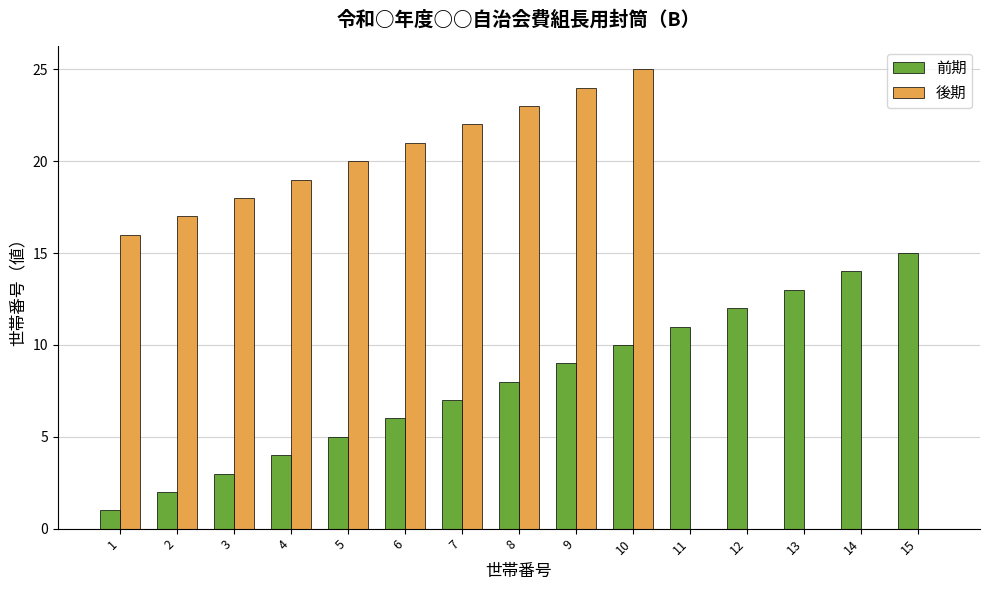

What is the average value of the 後期 series?

14